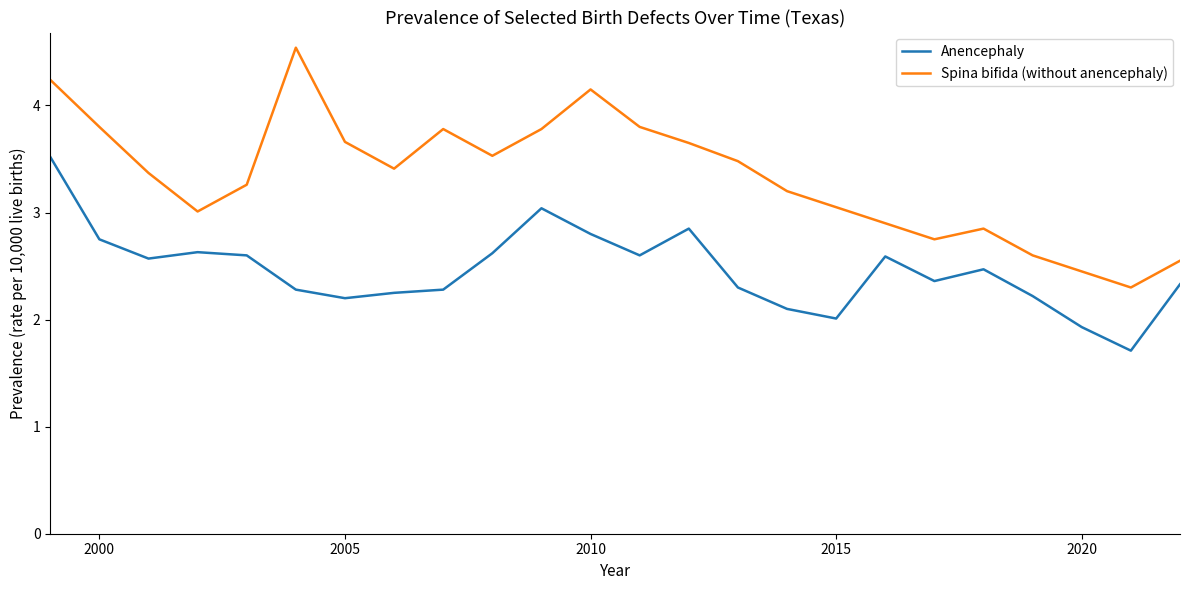

What is the difference between the maximum and minimum values in the Anencephaly series?

1.8